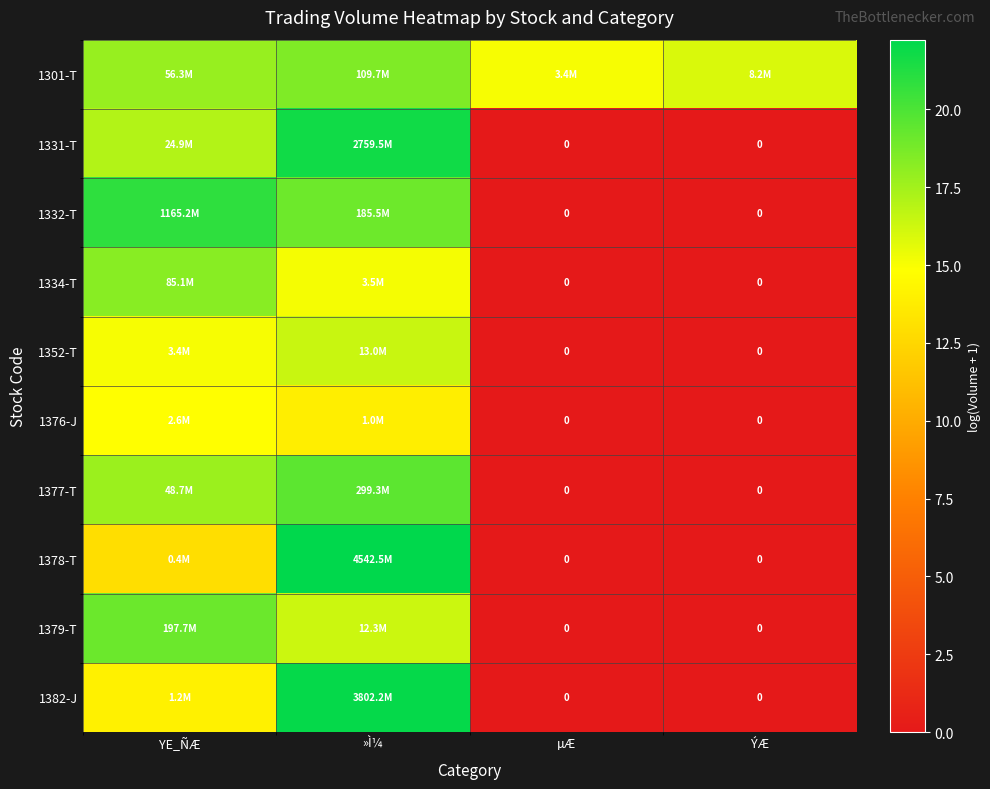

Which category has the lowest value across all series?

µÆ